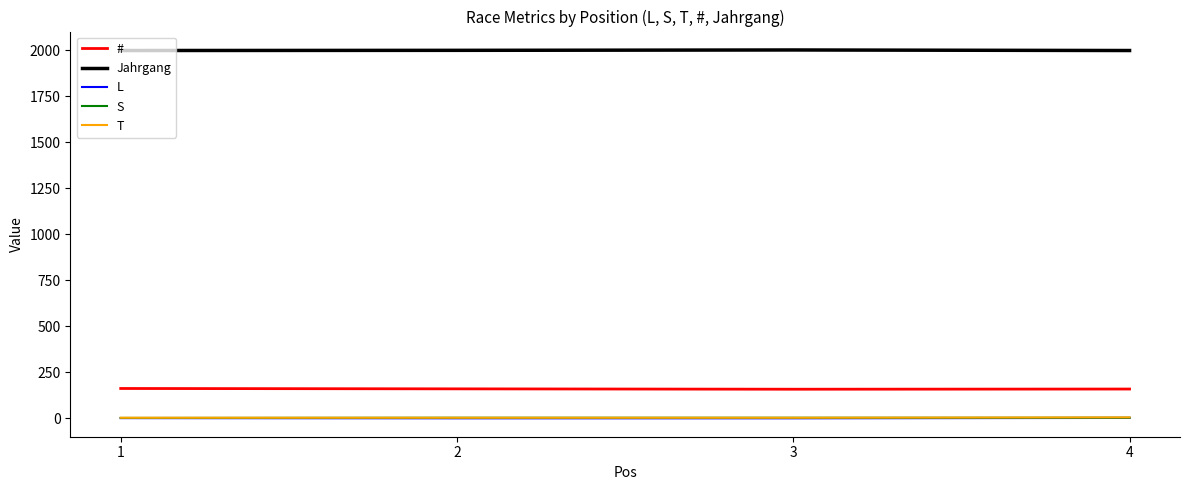

Which series has the largest total across all categories?

Jahrgang